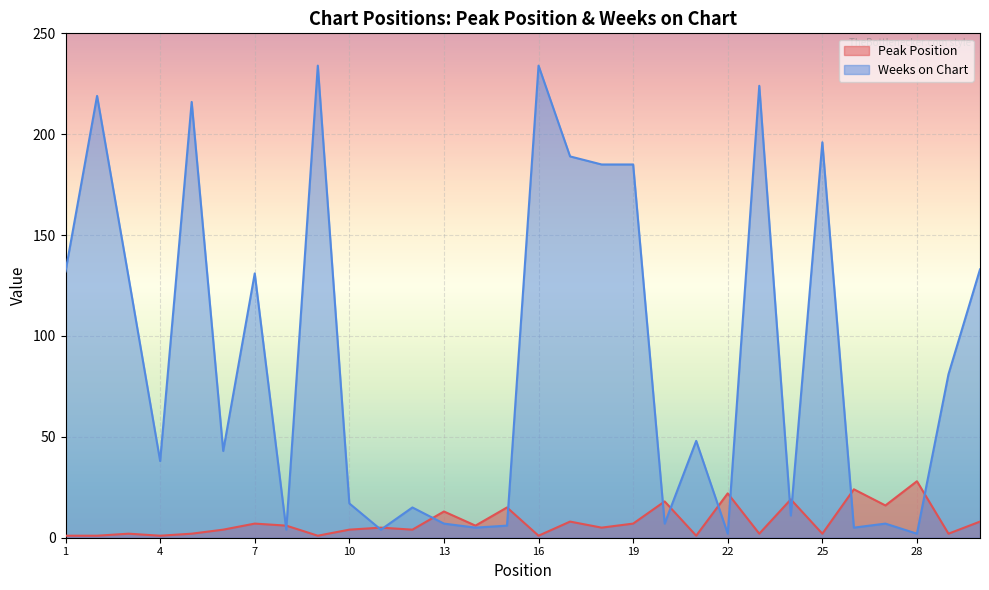

What is the highest value of the Peak Position series?

28